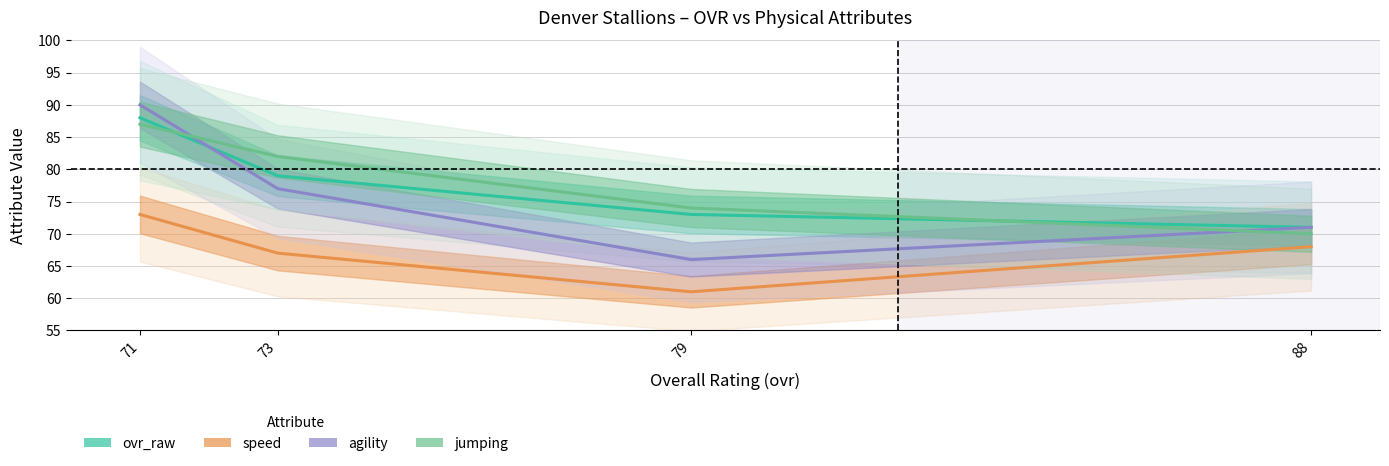

Which series has the largest range (max minus min)?

agility